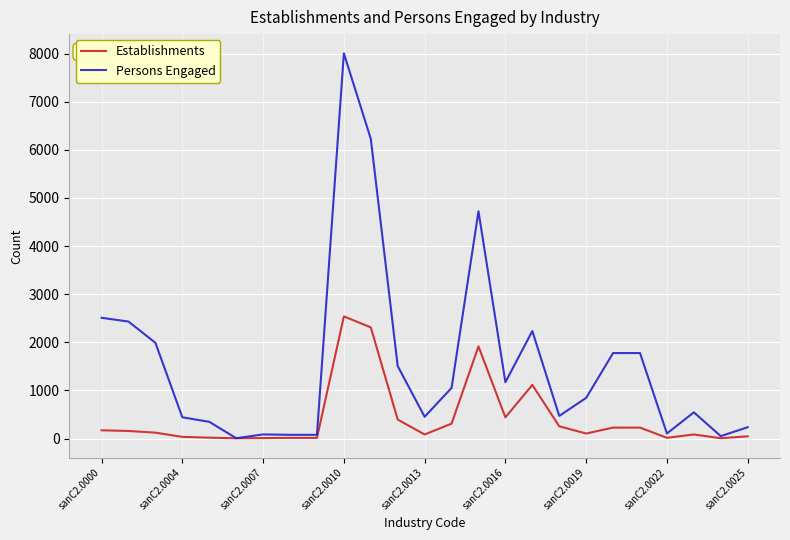

What is the maximum value shown in the chart?

8006